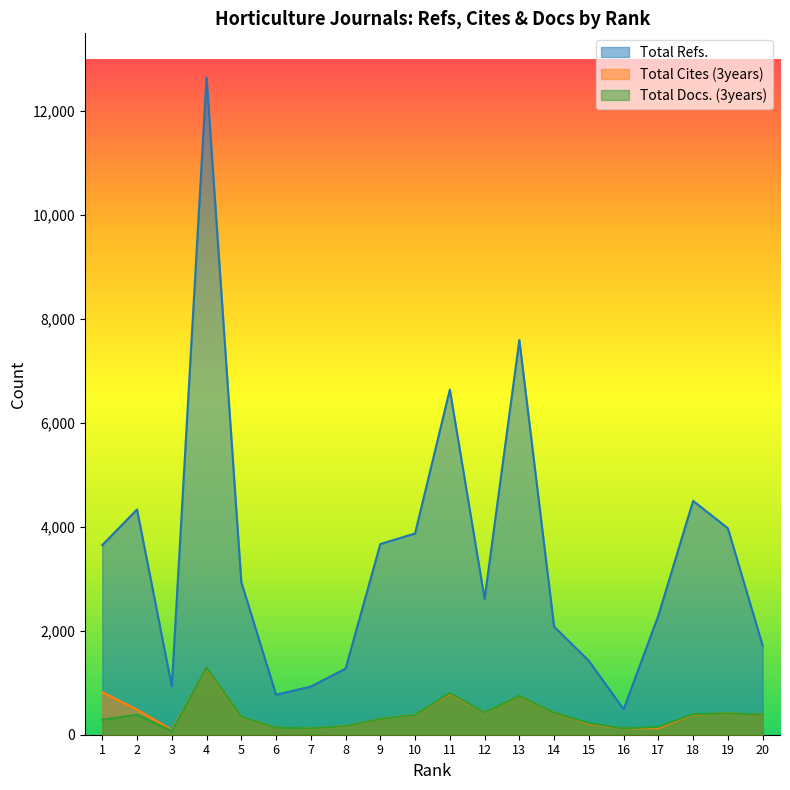

The value of Total Refs. at 20 is 1718. True or false?

True